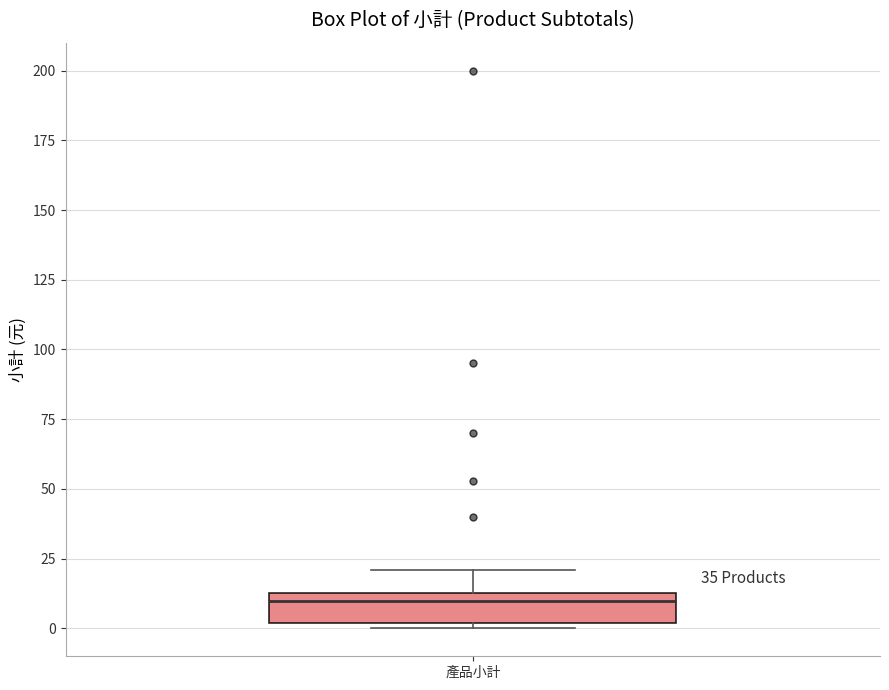

Where does the median line of the box for 產品小計 sit on the y-axis? The values are not printed on the chart, so give them approximately, as read against the axis.

10